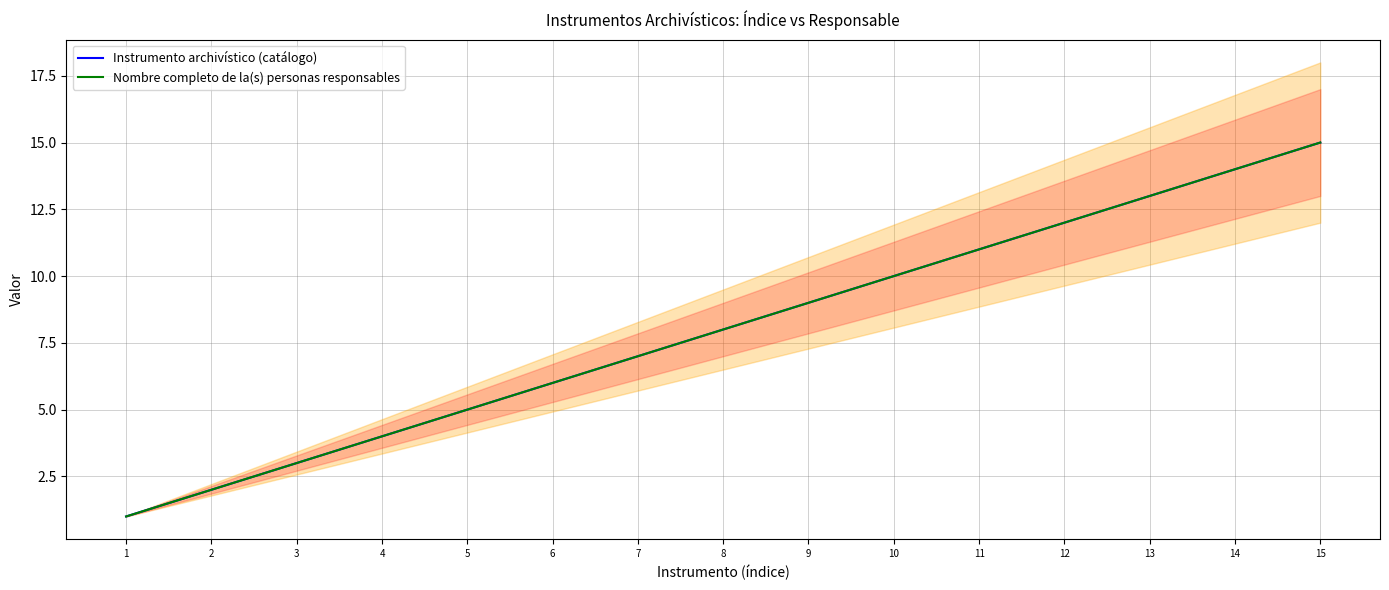

At 1, list the series in order from largest to smallest.

Instrumento archivístico (catálogo), Nombre completo de la(s) personas responsables